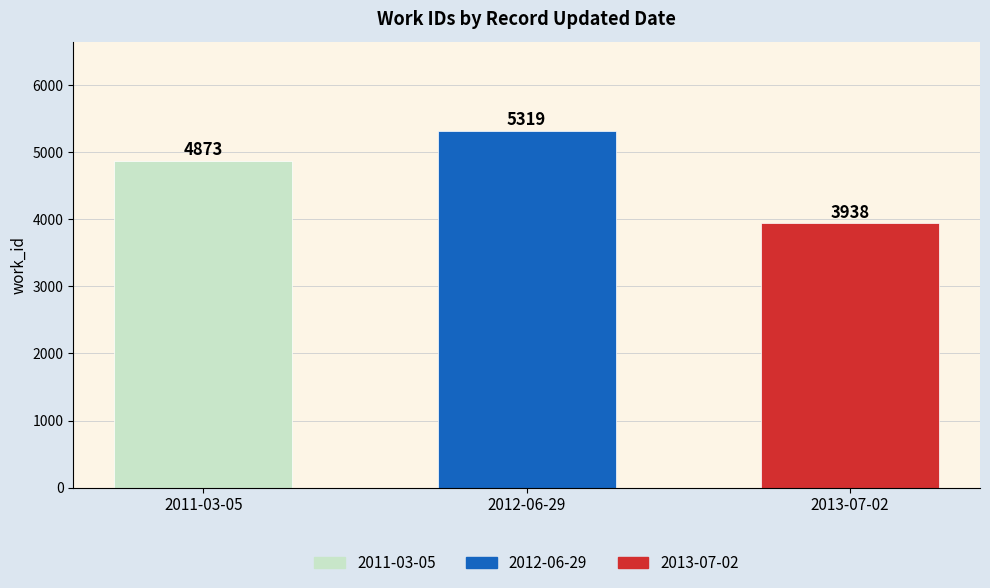

The value at 2011-03-05 is 4873. True or false?

True